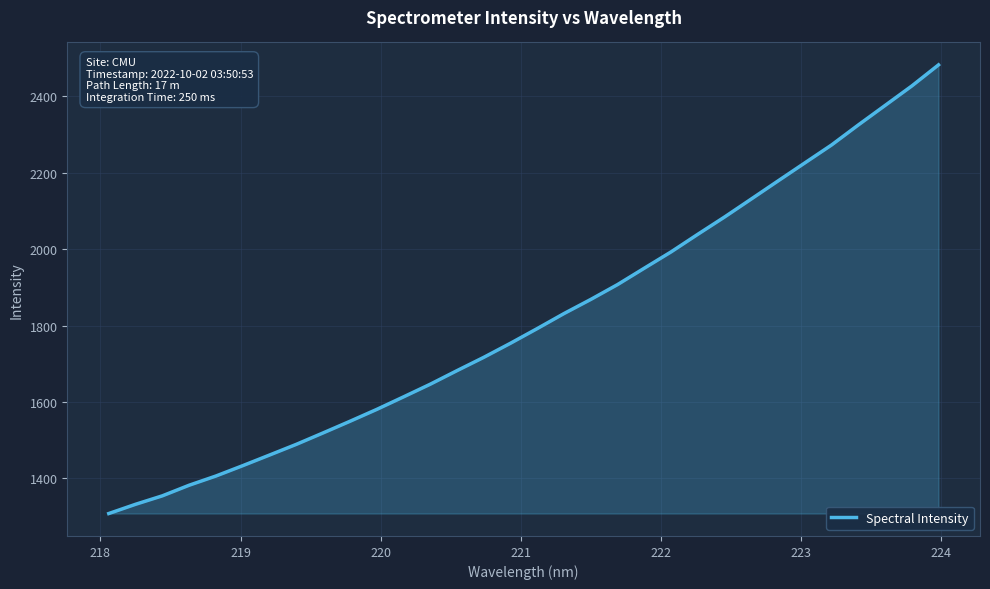

How many lines are shown in the chart?

1